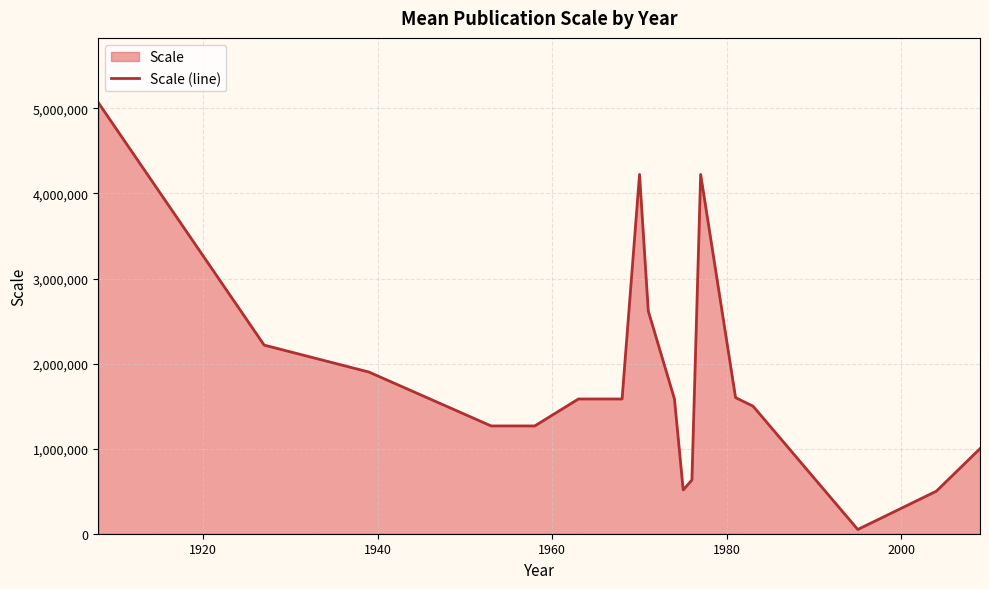

What is the difference between the maximum and minimum values?

5018800.0